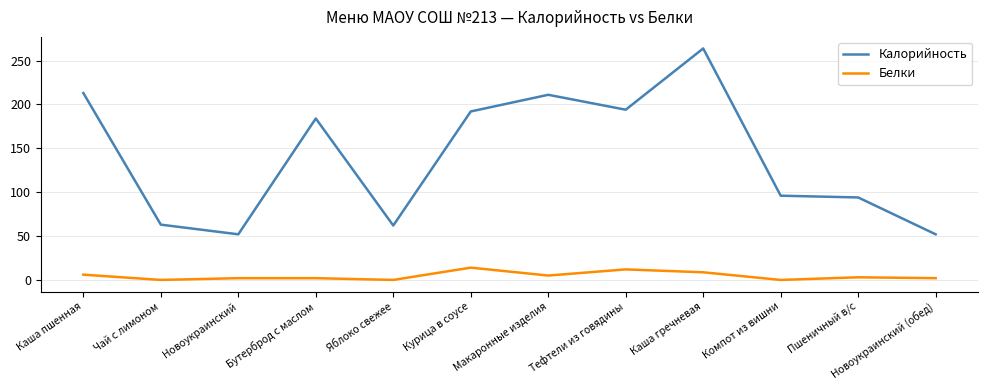

What position from the left is Новоукраинский (обед)?

12